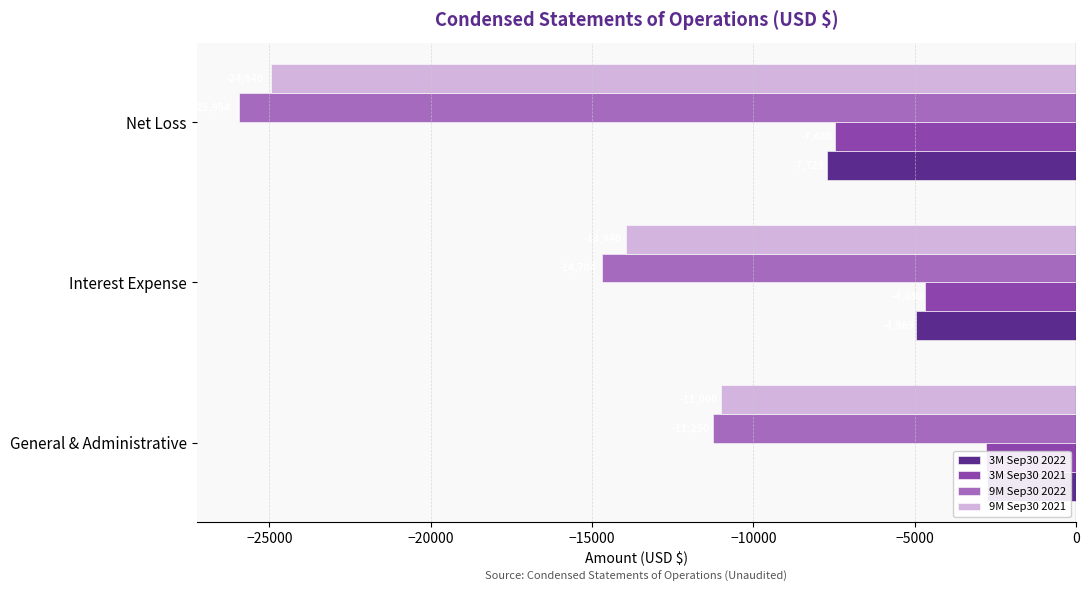

Rank the series by their maximum value, from lowest to highest.

9M Sep30 2022, 9M Sep30 2021, 3M Sep30 2021, 3M Sep30 2022